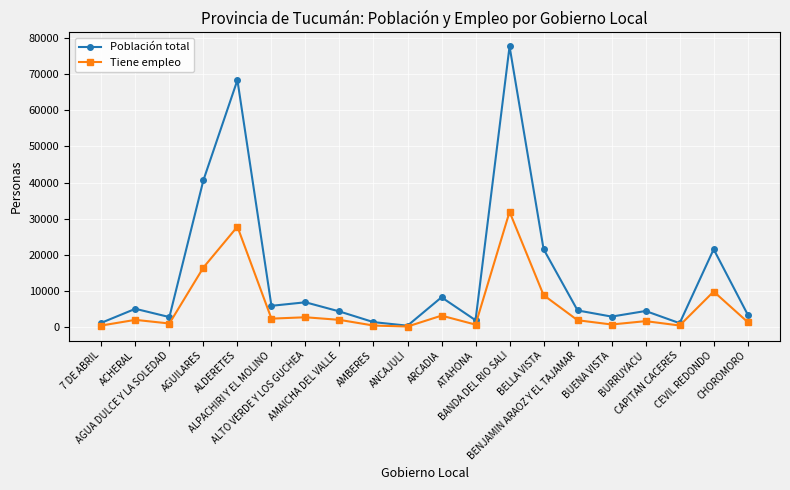

Rank the series by their maximum value, from highest to lowest.

Población total, Tiene empleo